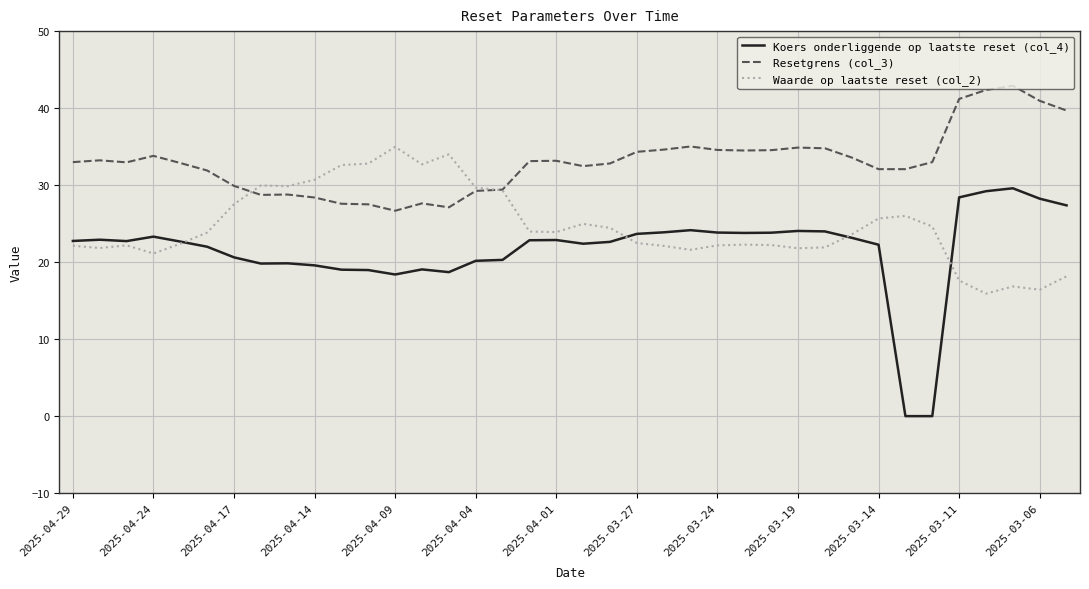

List the series in order of their overall mean, highest first.

Resetgrens (col_3), Waarde op laatste reset (col_2), Koers onderliggende op laatste reset (col_4)